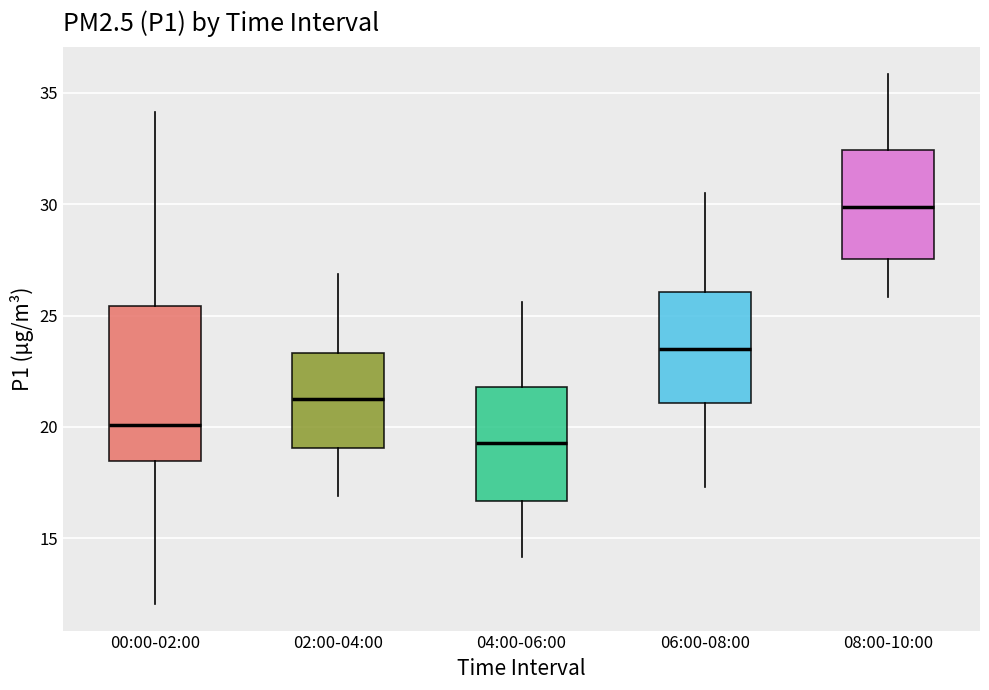

Reading left to right, read every box against the y-axis: the position of its median line, the range the box covers, and the ends of its whiskers. The values are not printed on the chart, so give them approximately, as read against the axis.

00:00-02:00: median 20.0, box 18.5 to 25.5, whiskers 12.0 to 34.0
02:00-04:00: median 21.5, box 19.0 to 23.5, whiskers 17.0 to 27.0
04:00-06:00: median 19.5, box 16.5 to 22.0, whiskers 14.0 to 25.5
06:00-08:00: median 23.5, box 21.0 to 26.0, whiskers 17.5 to 30.5
08:00-10:00: median 30.0, box 27.5 to 32.5, whiskers 26.0 to 36.0